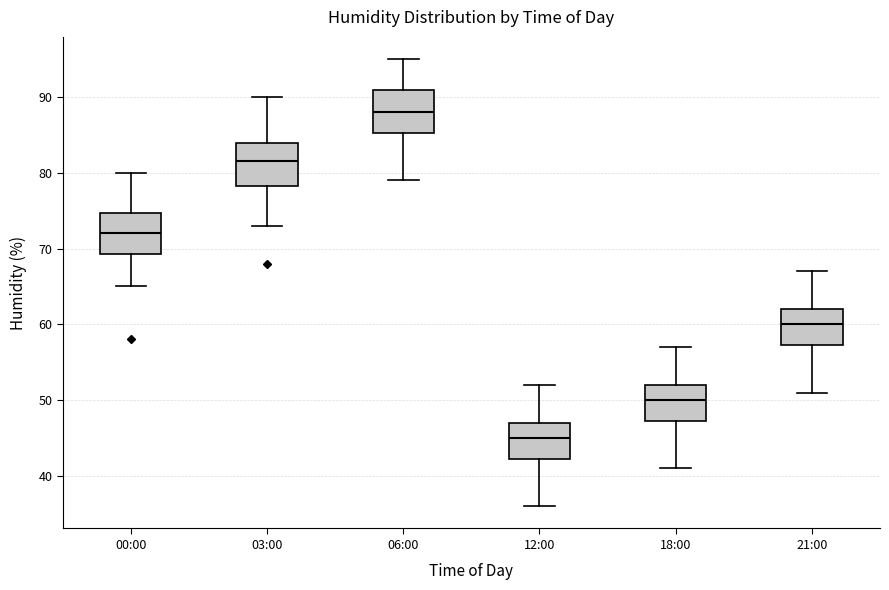

Which box's median line is the highest?

06:00